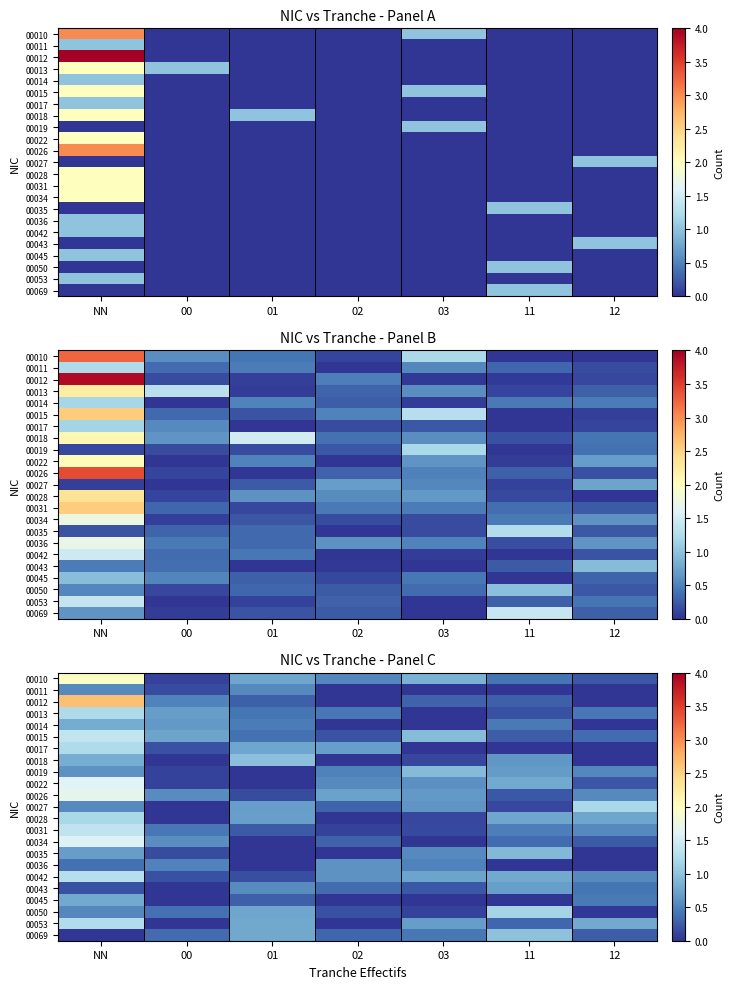

True or false: 00011 has a value of 0.0 at 11.

True